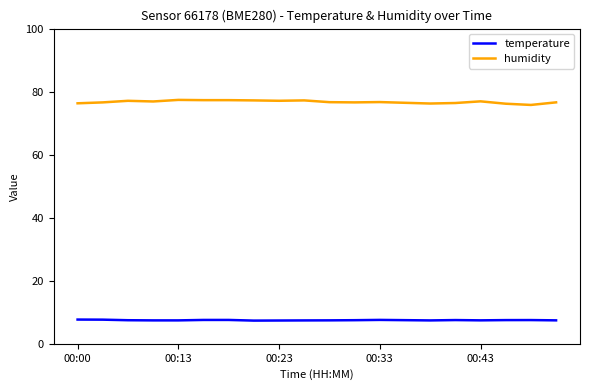

Which series has the widest spread of values?

humidity